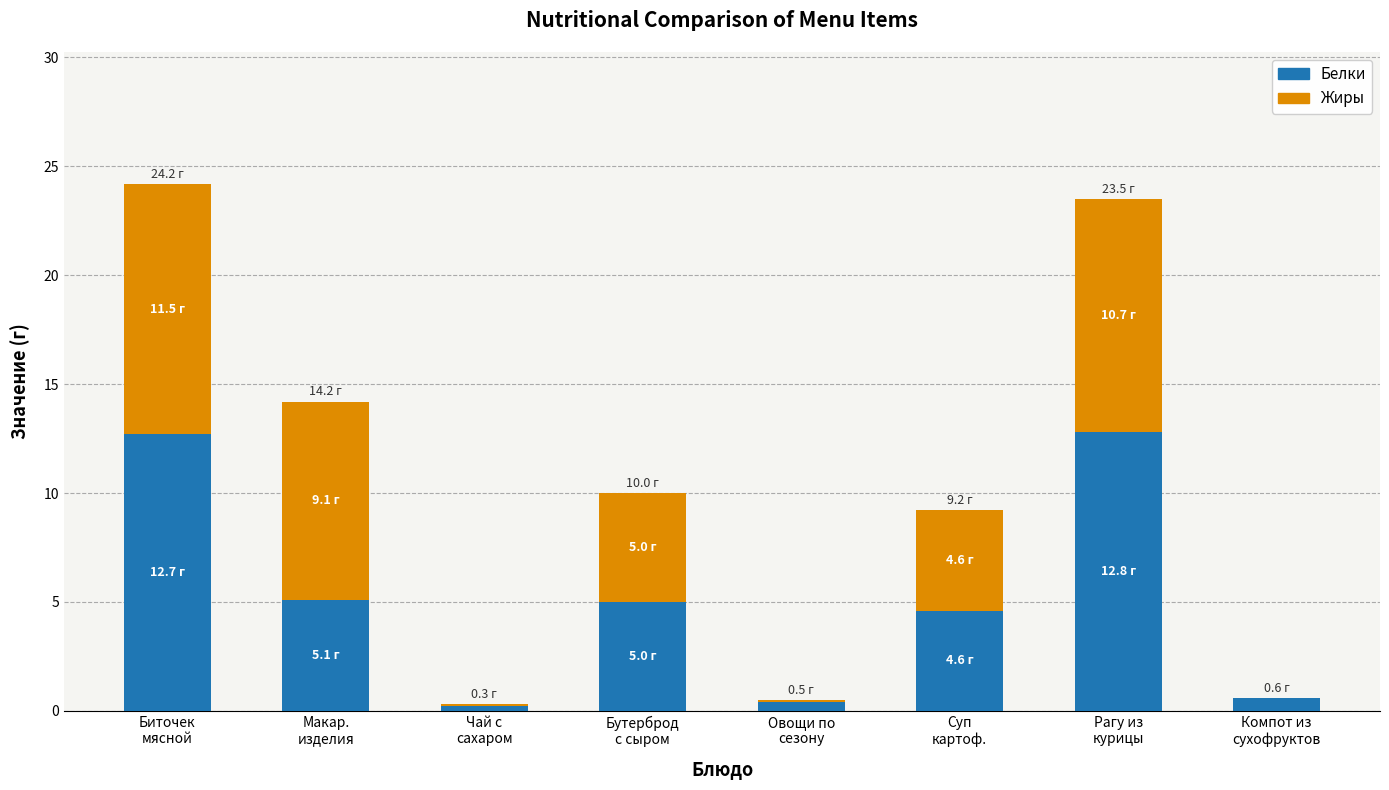

What is the highest value of the Белки series?

12.8